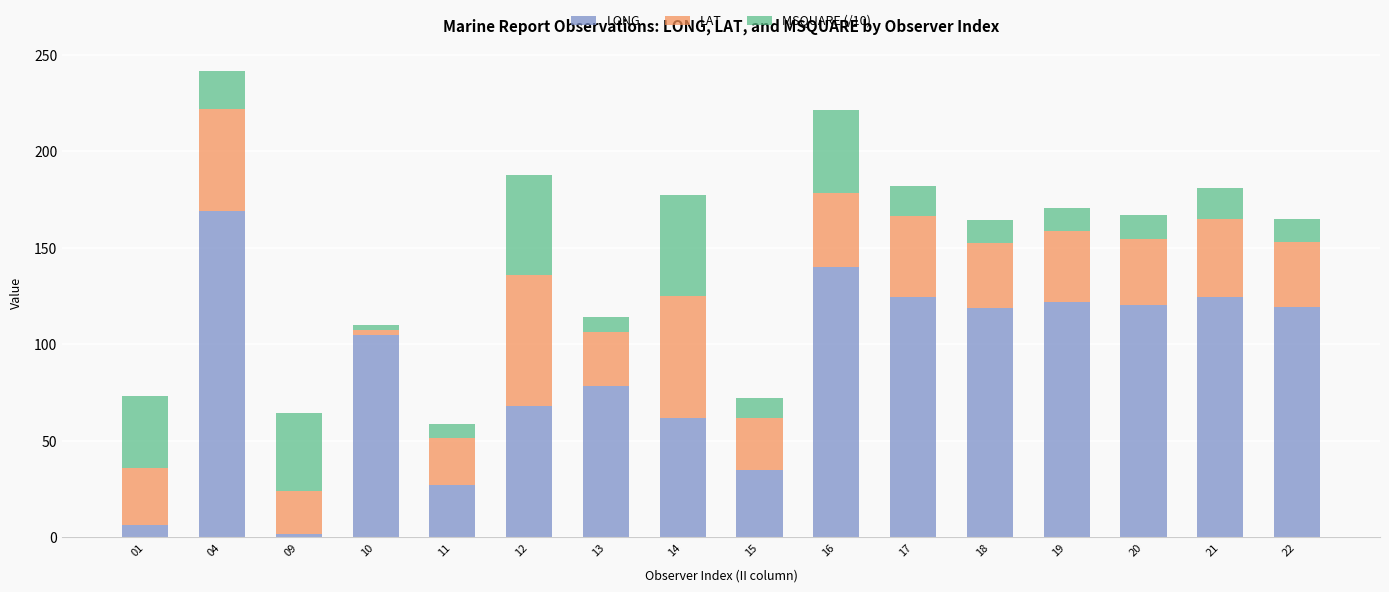

True or false: LONG has a value of 168.9 at 04.

True